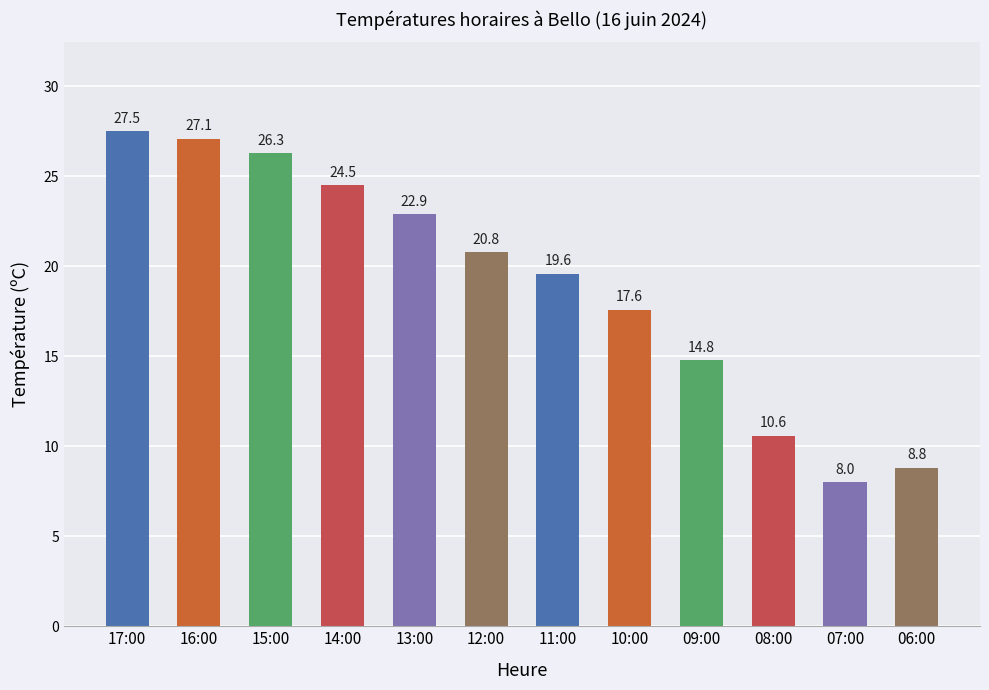

What is the difference between the values at 07:00 and 06:00?

0.8